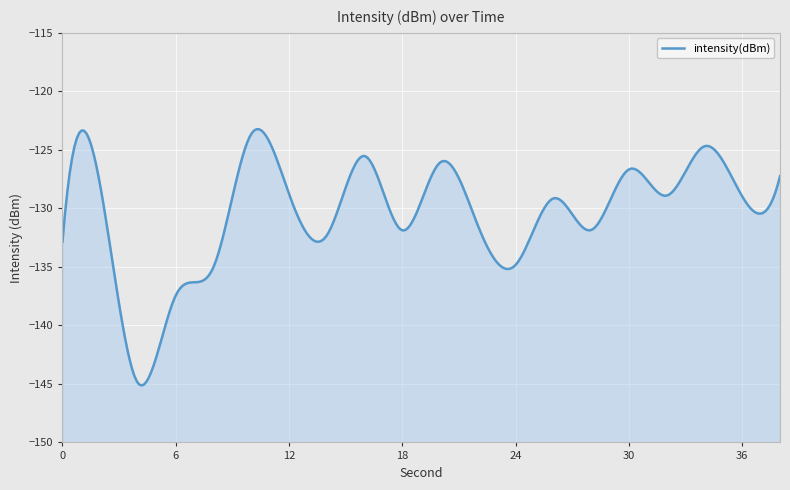

How many distinct data groups are displayed?

1